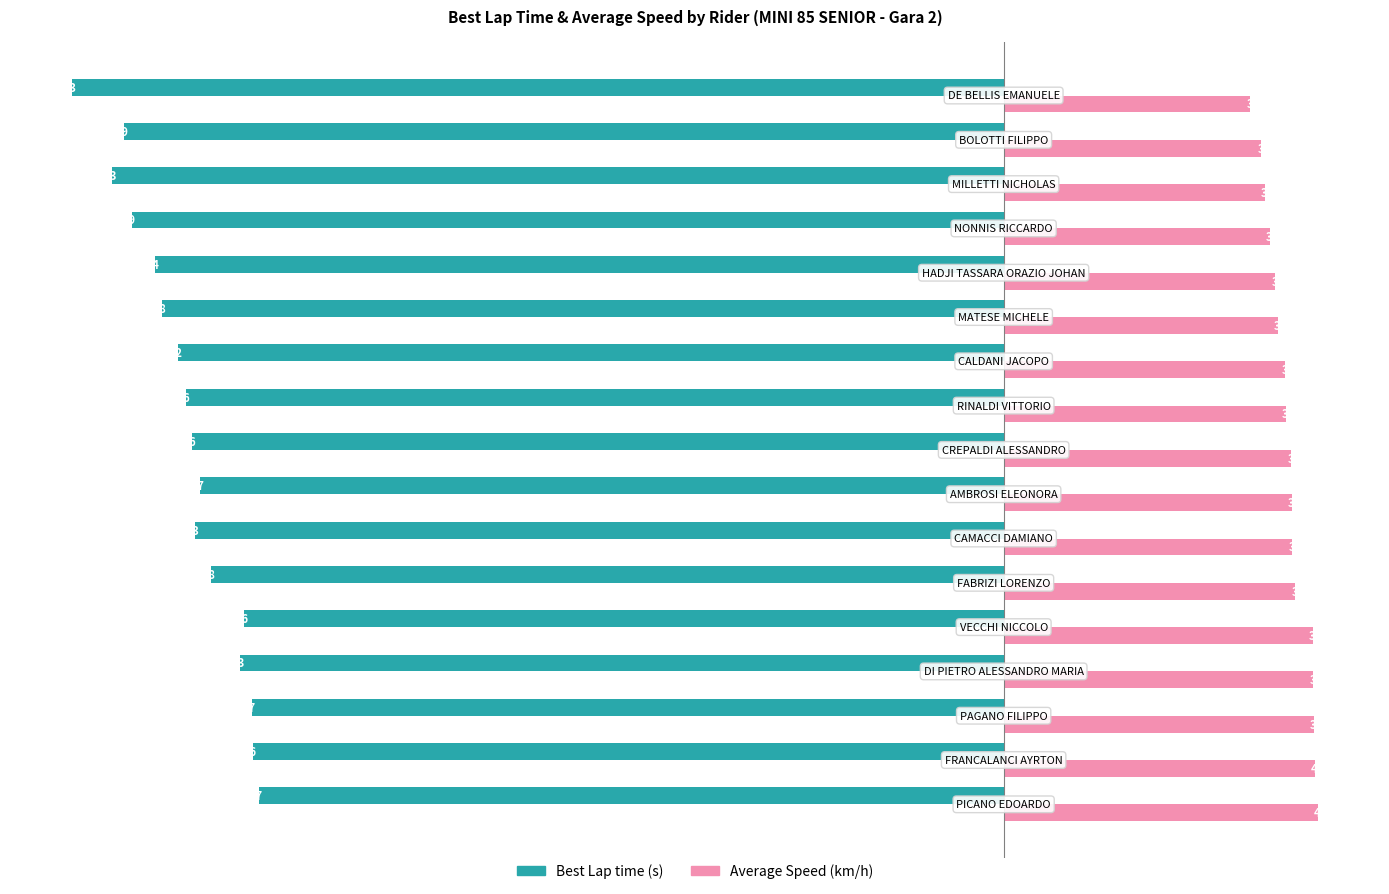

What is the value of the Average Speed bar at the 4th from the left?

39.9